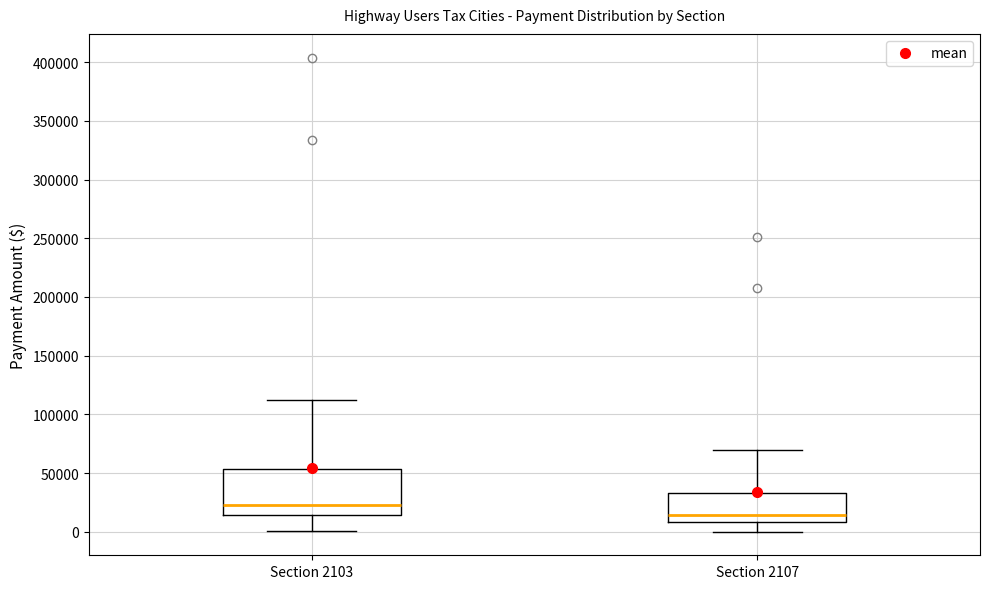

Reading left to right, read every box against the y-axis: the position of its median line, the range the box covers, and the ends of its whiskers. The values are not printed on the chart, so give them approximately, as read against the axis.

Section 2103: median 25000, box 15000 to 55000, whiskers 0 to 115000
Section 2107: median 15000, box 10000 to 35000, whiskers 0 to 70000